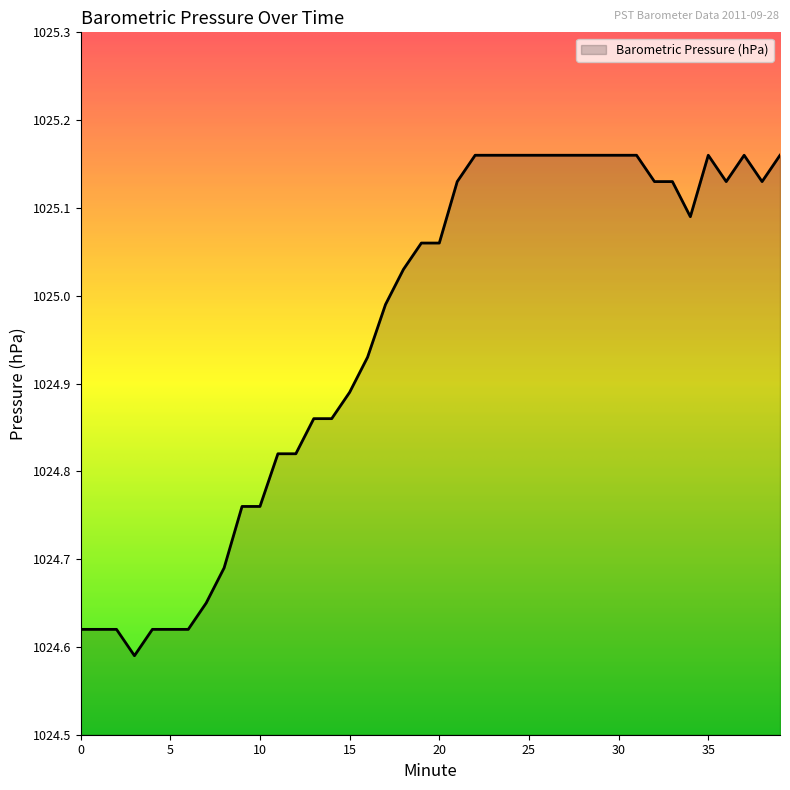

What is the difference between the maximum and minimum values?

0.6